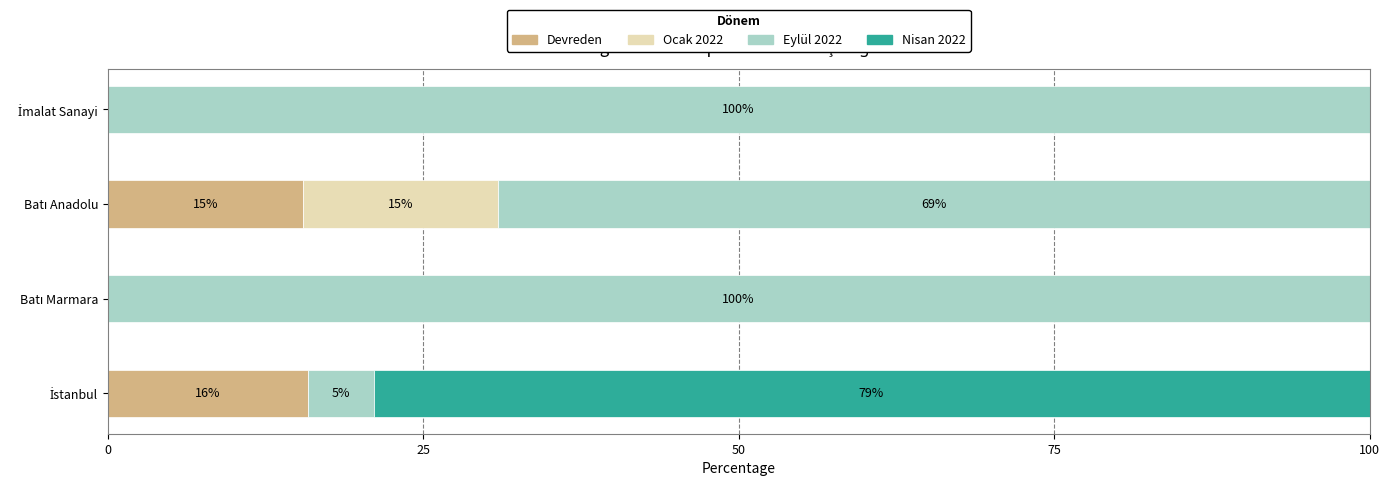

Count the number of categories in the chart.

4